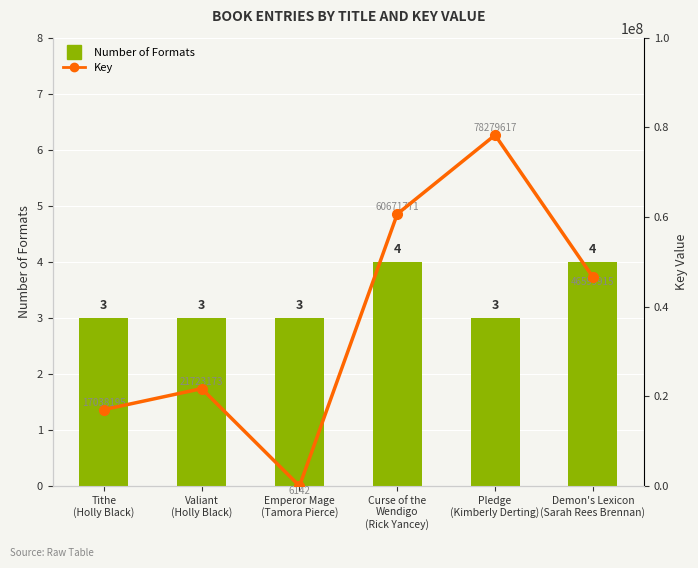

Which series has the largest total across all categories?

Key